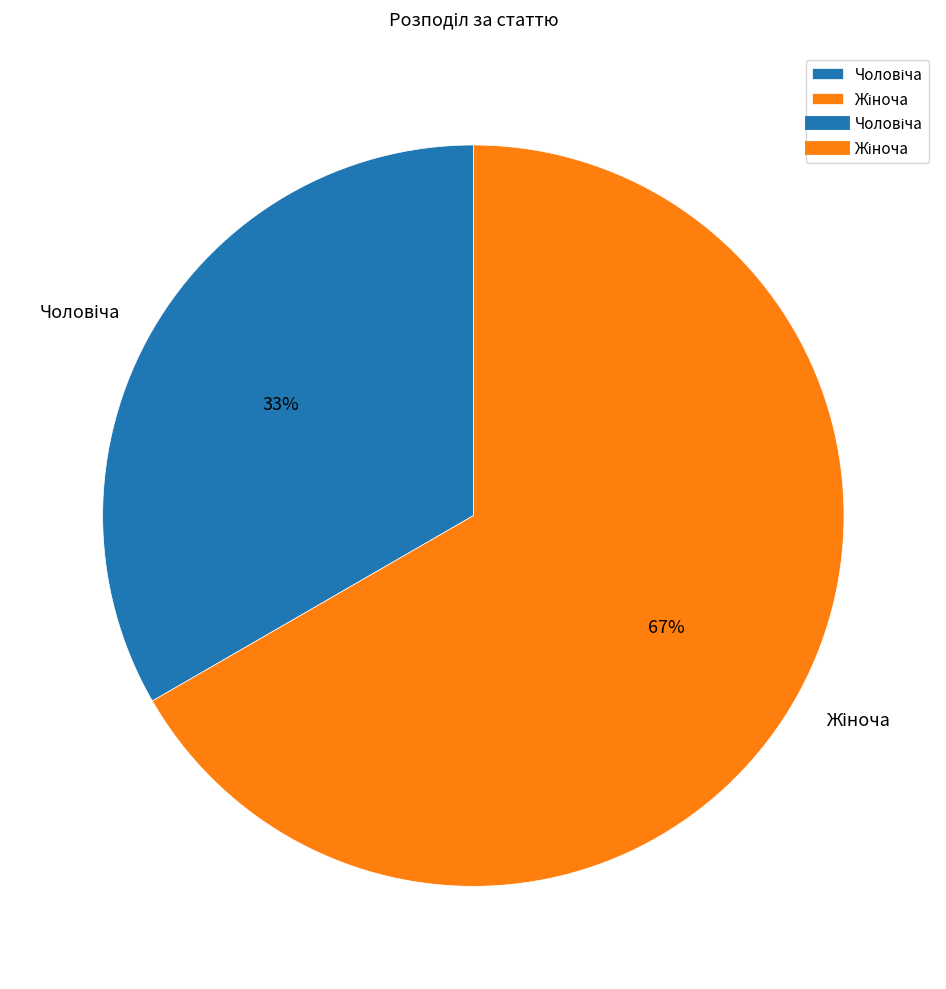

Is there any slice that represents more than half of the pie?

Yes